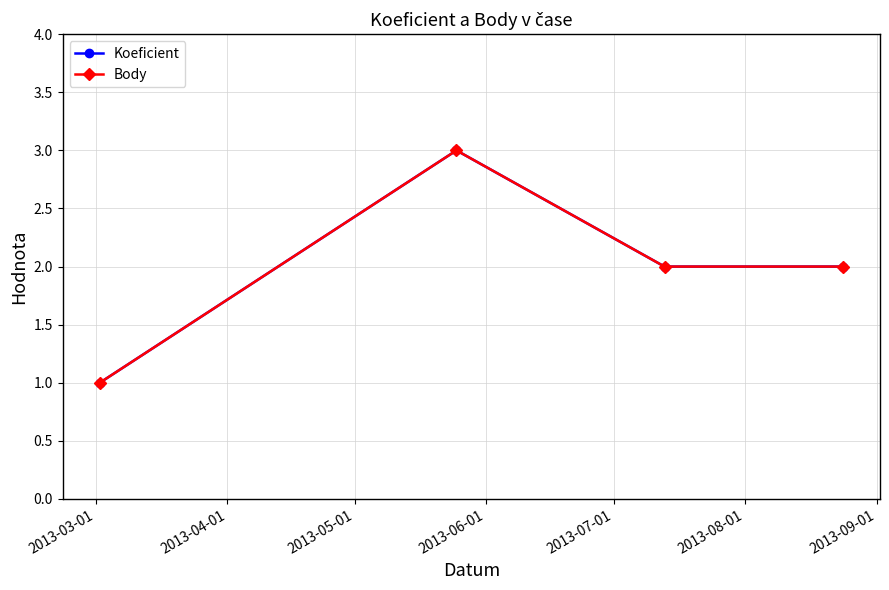

Is this an area chart (filled region under the line)?

No